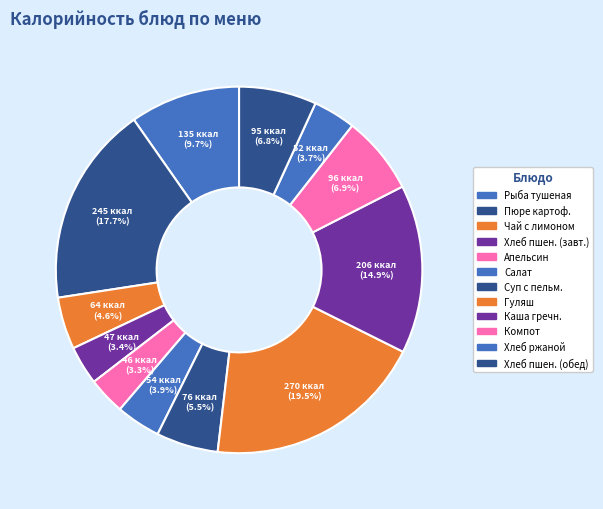

How many slices are in this pie chart?

12